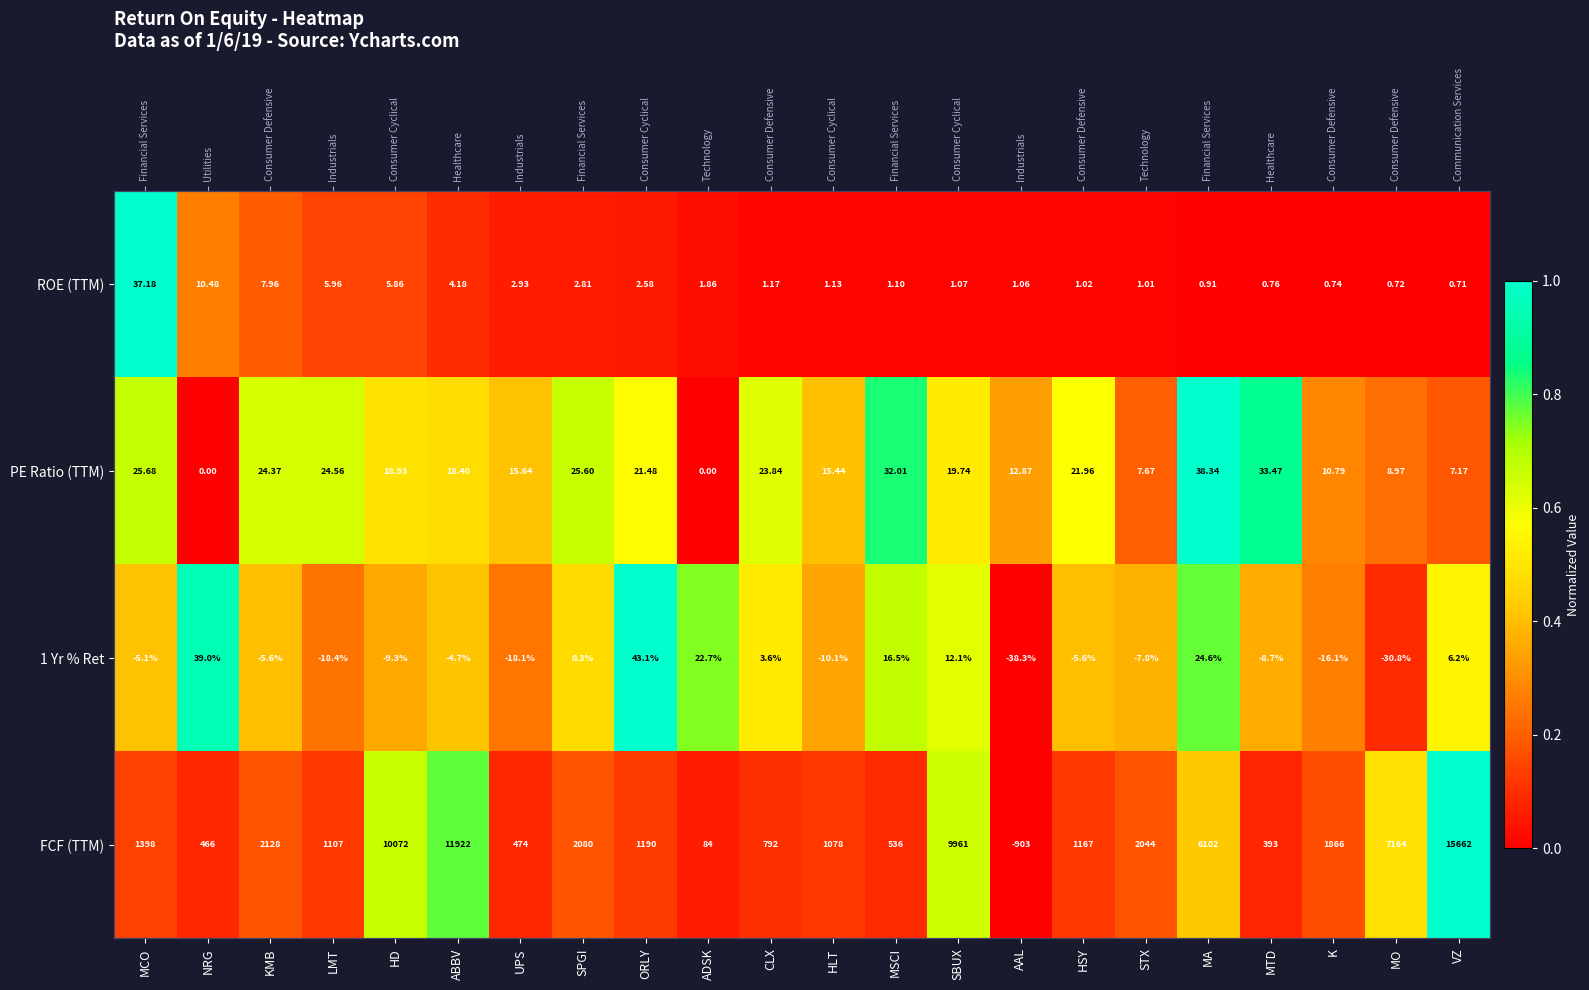

The FCF (TTM) series shows 0.1 at MCO. True or false?

True